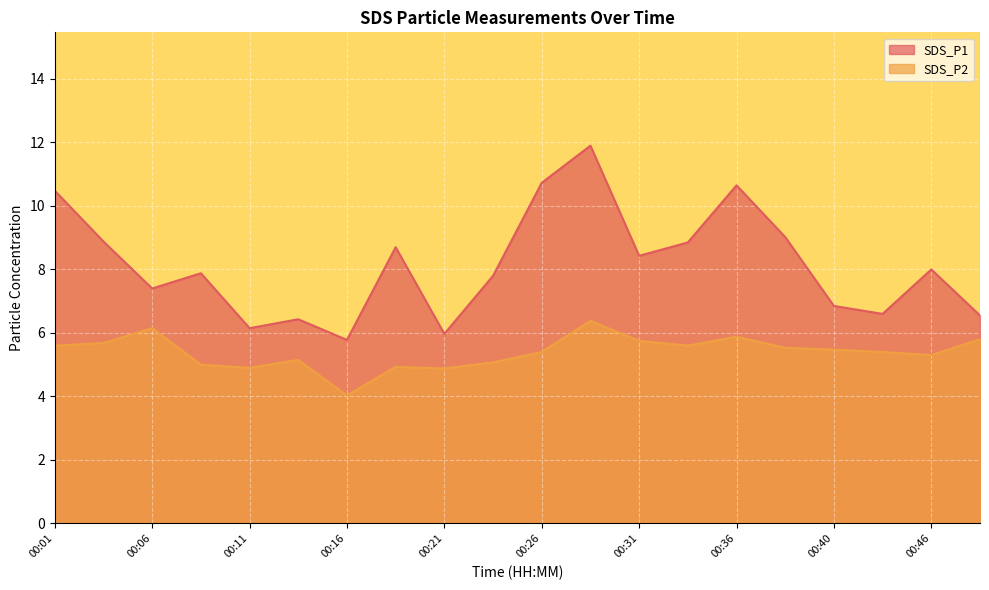

What is the approximate value of SDS_P2 at 00:31?

5.8